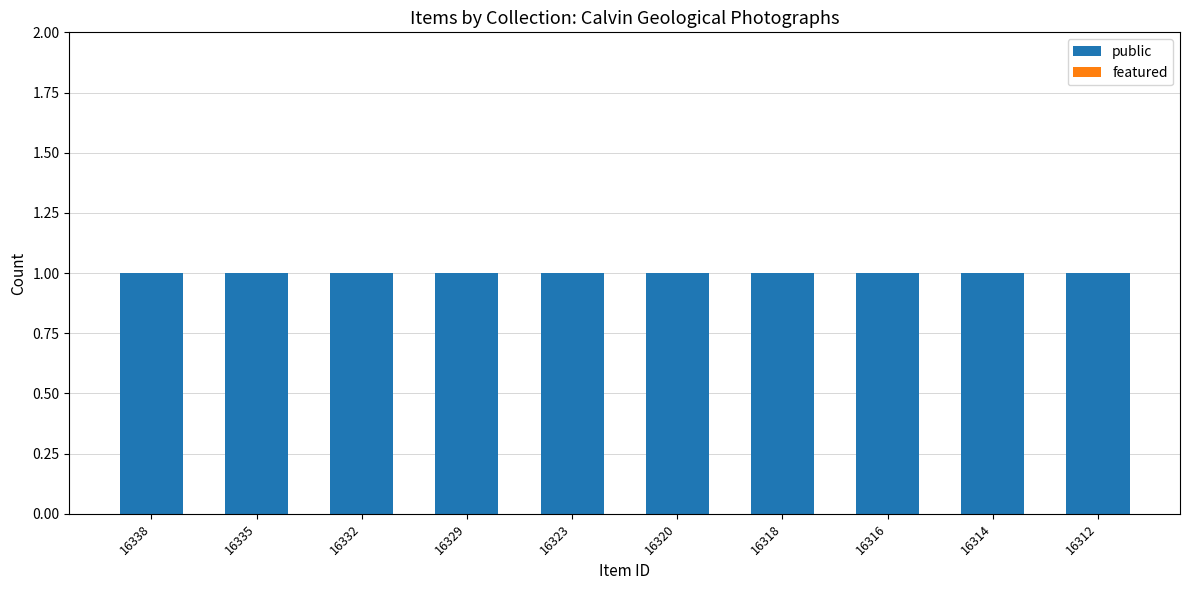

The featured series shows 0 at 16312. True or false?

True